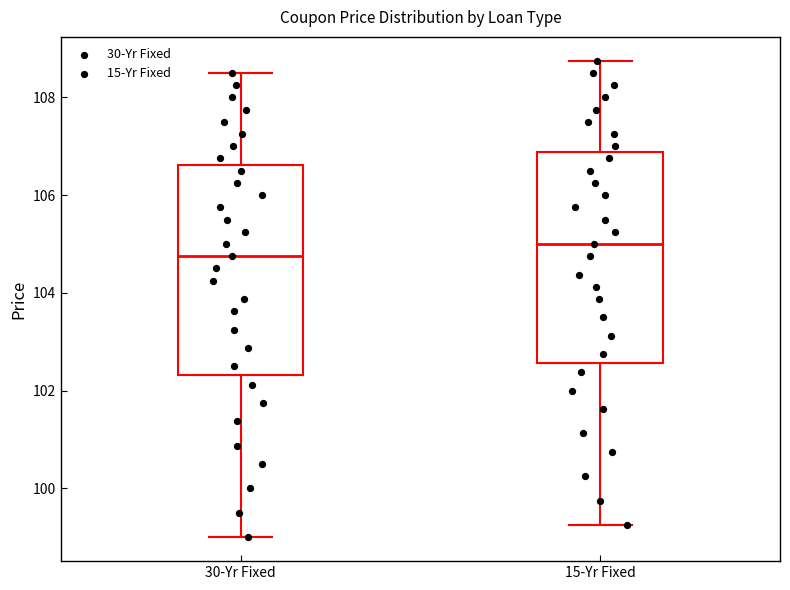

Reading left to right, read every box against the y-axis: the position of its median line, the range the box covers, and the ends of its whiskers. The values are not printed on the chart, so give them approximately, as read against the axis.

30-Yr Fixed: median 104.8, box 102.4 to 106.6, whiskers 99.0 to 108.6
15-Yr Fixed: median 105.0, box 102.6 to 106.8, whiskers 99.2 to 108.8